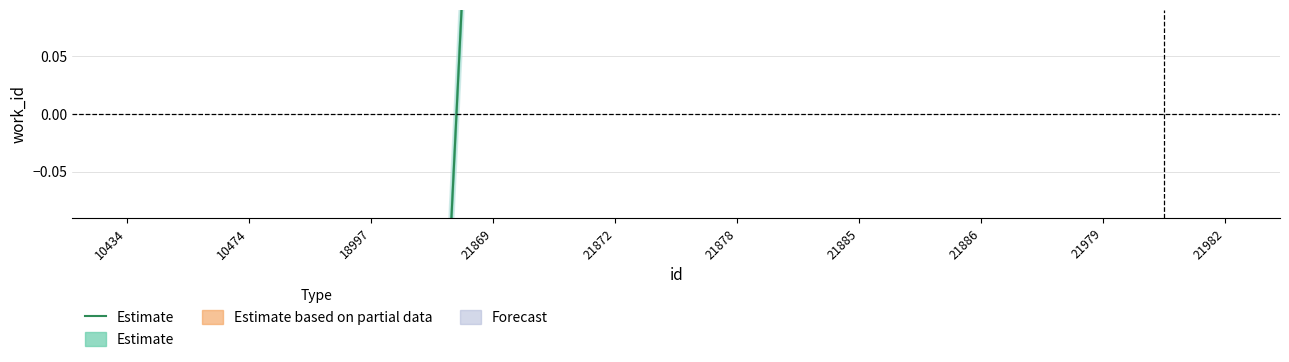

True or false: the data shows 0.7 at 21869.

True